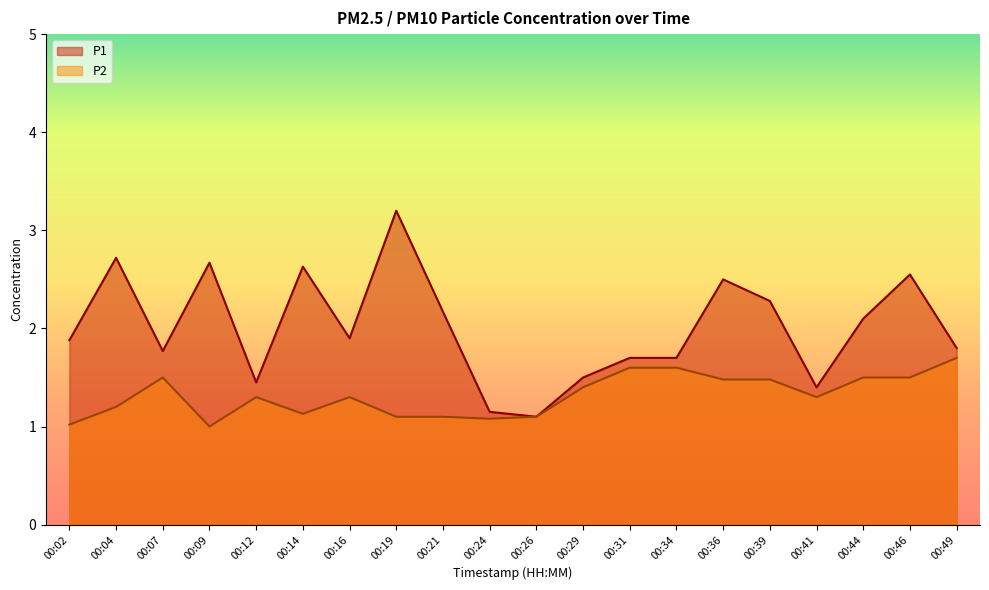

What is the difference between the second highest and minimum values in the P1 series?

1.6